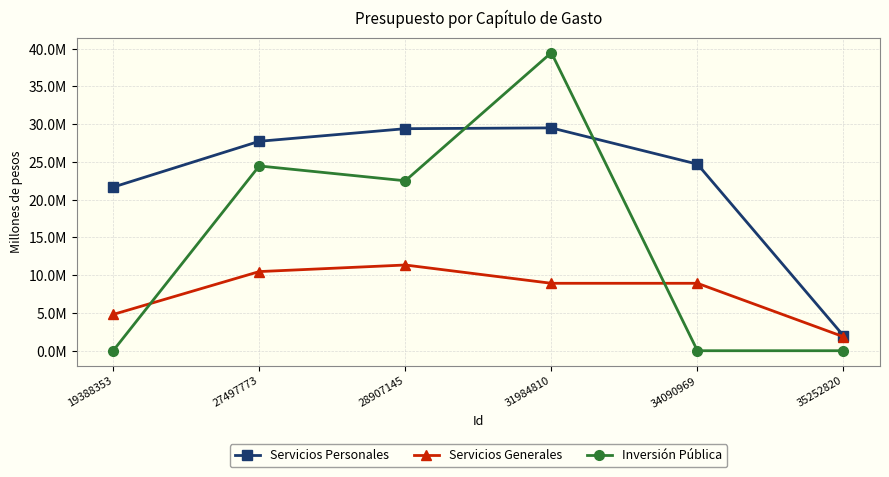

Read the Inversión Pública value at 27497773.

24464981.7